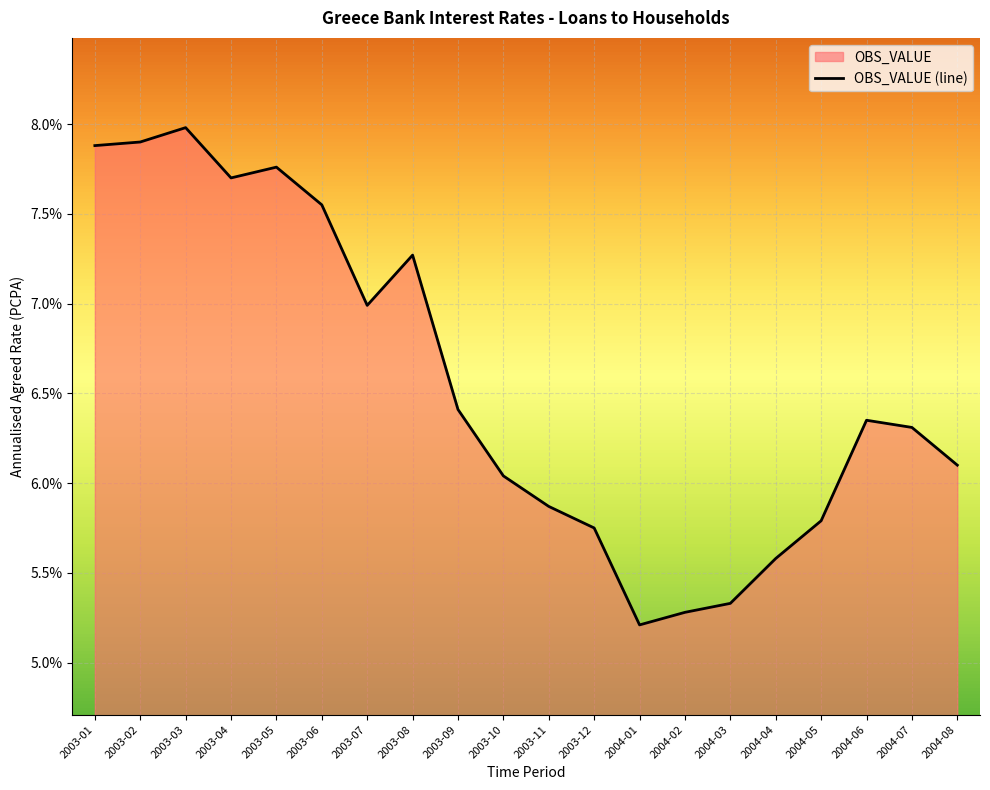

True or false: the data shows 5.3 at 2004-02.

True